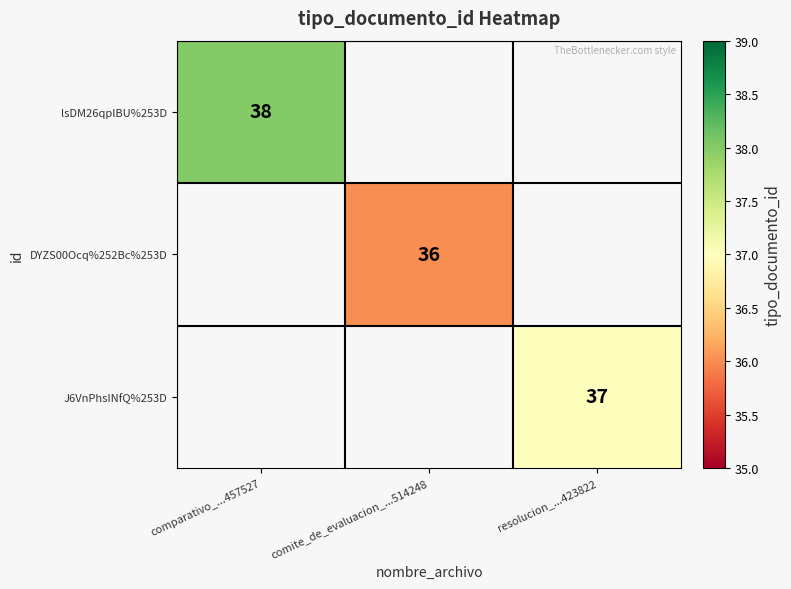

Which label corresponds to the smallest value in the chart?

comite_de_evaluacion_...514248